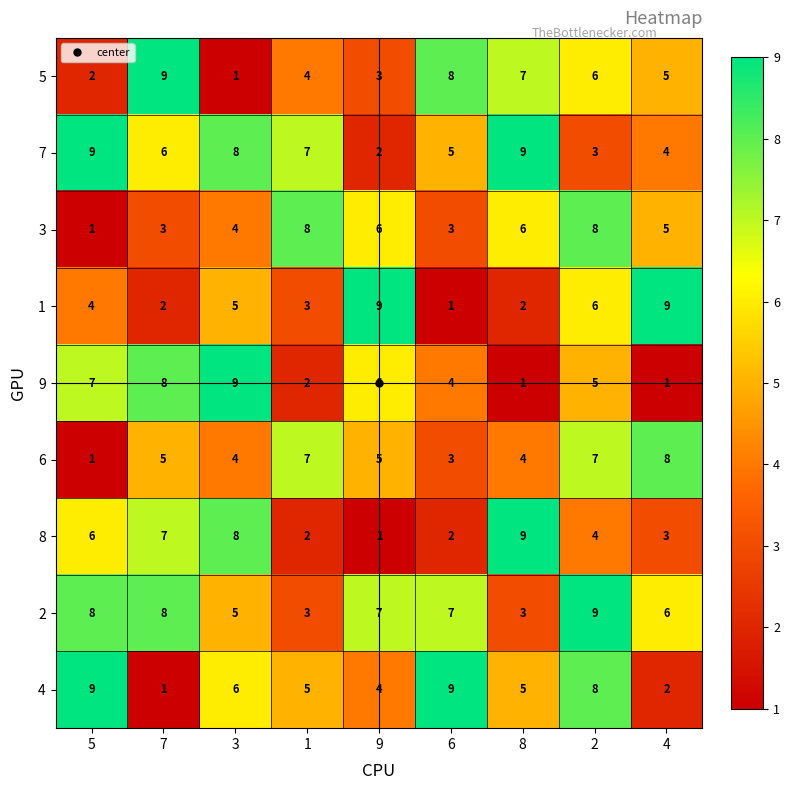

What is the difference between the highest and lowest values at 1?

6